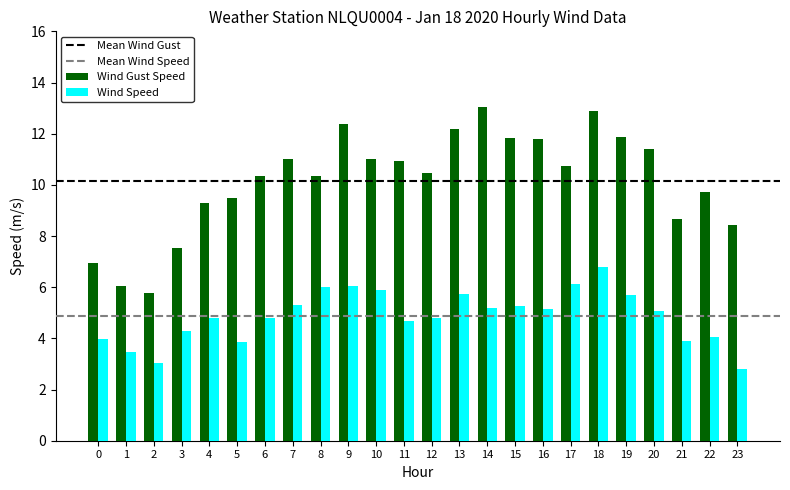

Which series has the largest total across all categories?

Wind Gust Speed